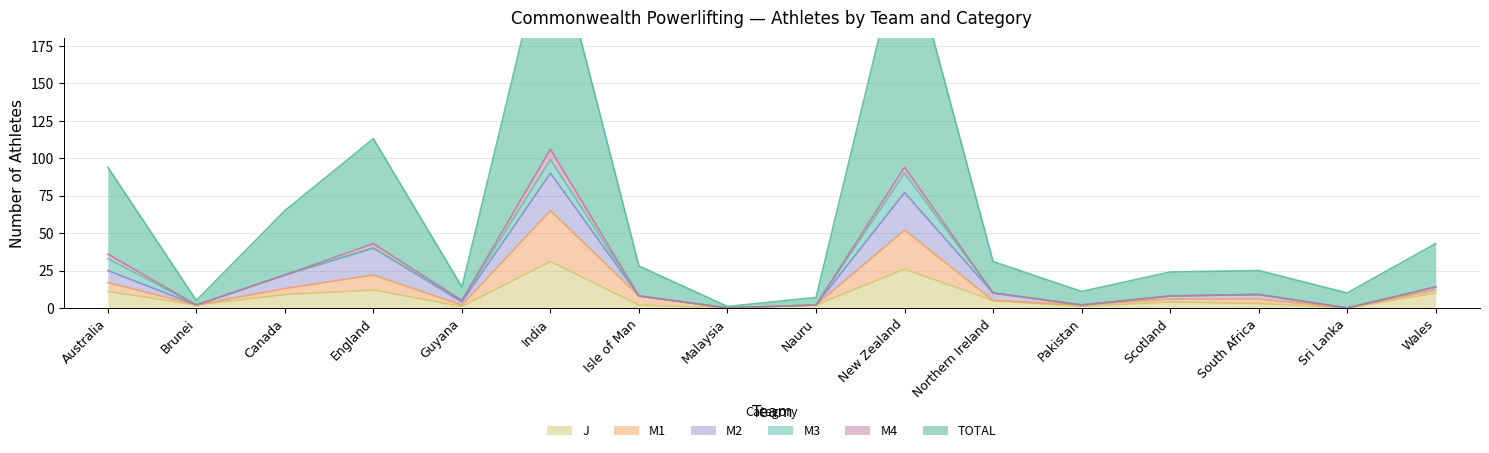

At which category is the sum across all series the highest?

India